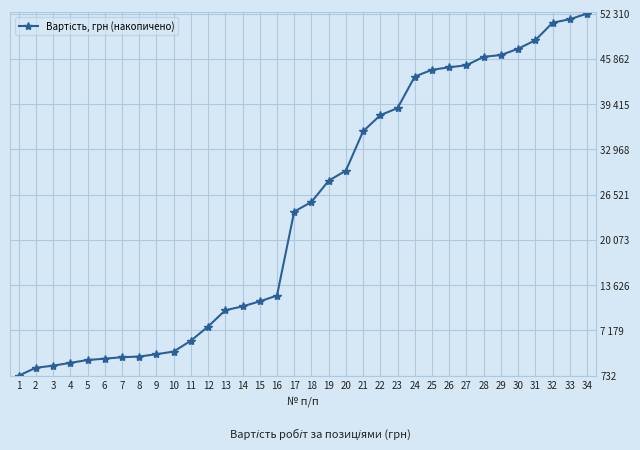

Is this an area chart (filled region under the line)?

No